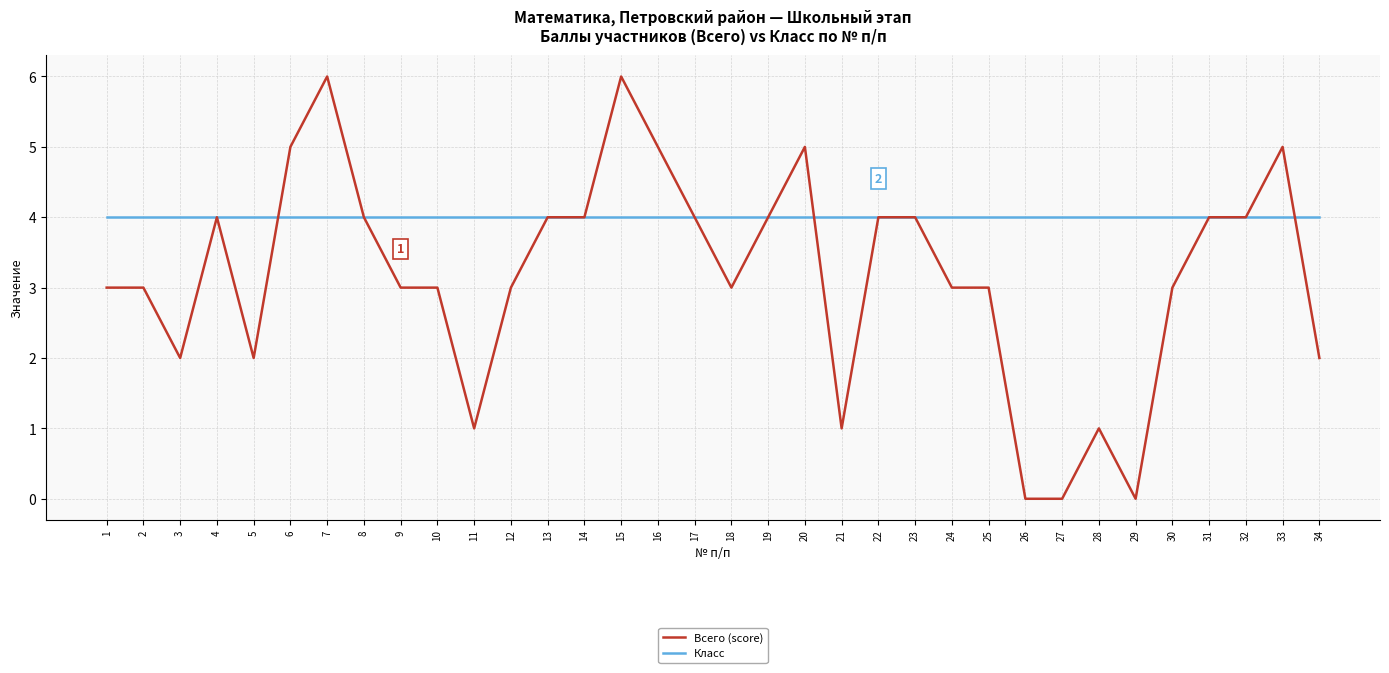

Is it true that Всего (score) equals 5 at 6?

True